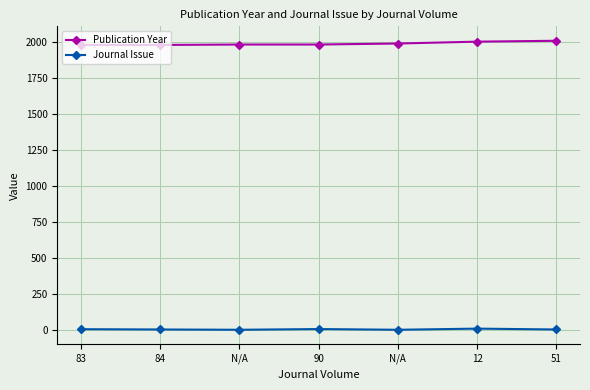

Rank the categories by Journal Issue value from highest to lowest.

12, 90, 83, 84, 51, N/A, N/A